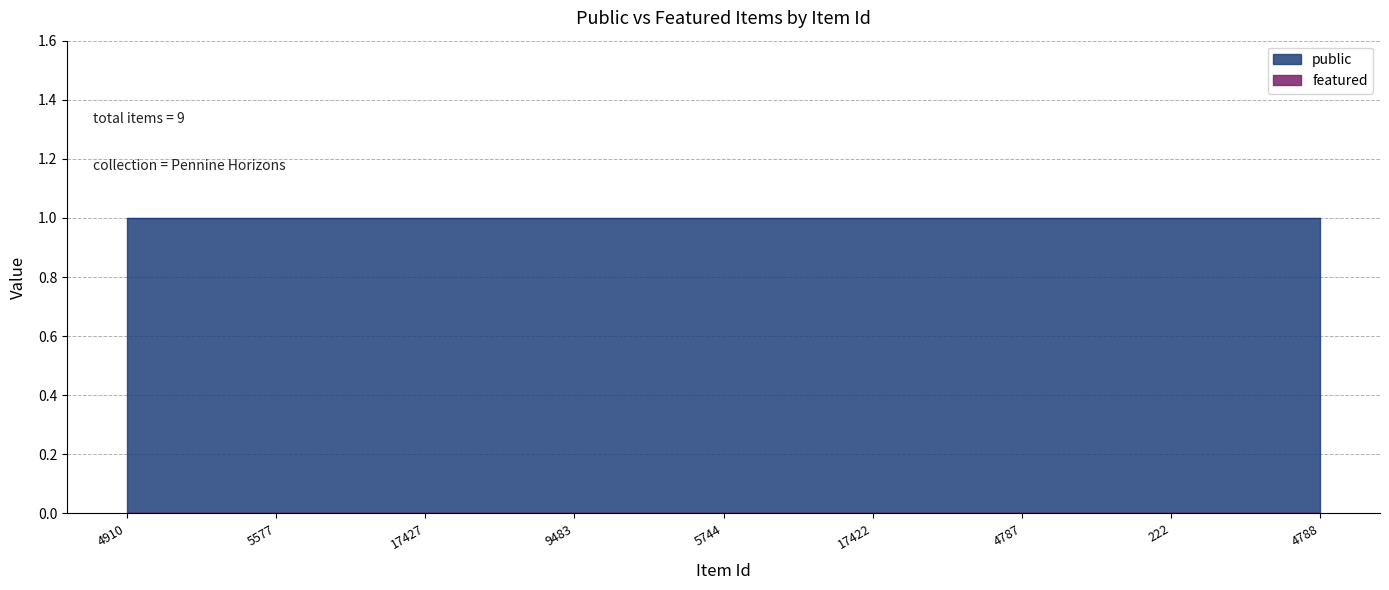

Reading left to right, list all the values displayed in this chart.

public: 4910=1	5577=1	17427=1	9483=1	5744=1	17422=1	4787=1	222=1	4788=1
featured: 4910=0	5577=0	17427=0	9483=0	5744=0	17422=0	4787=0	222=0	4788=0